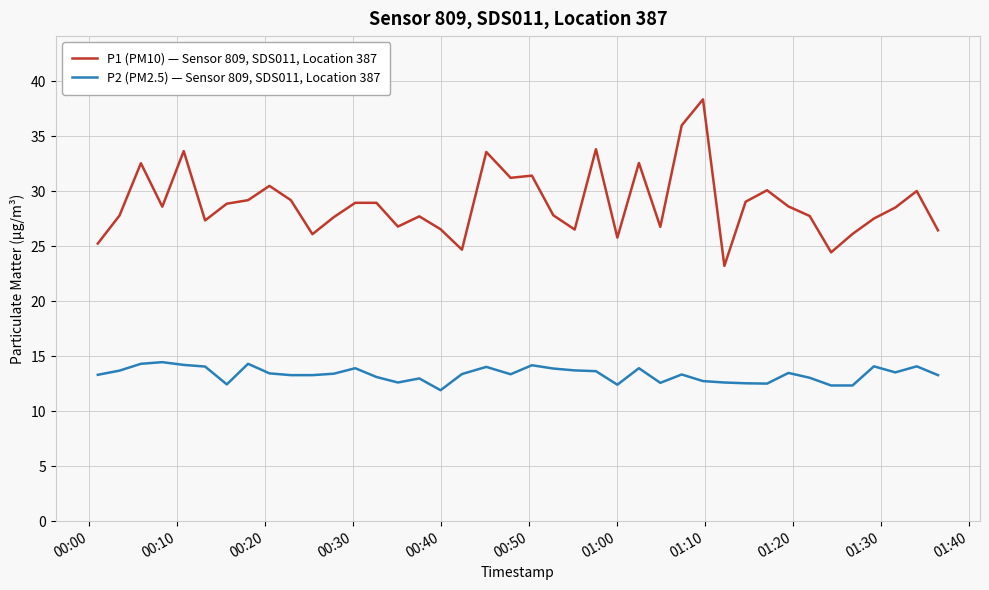

Which series has the widest spread of values?

P1 (PM10) — Sensor 809, SDS011, Location 387